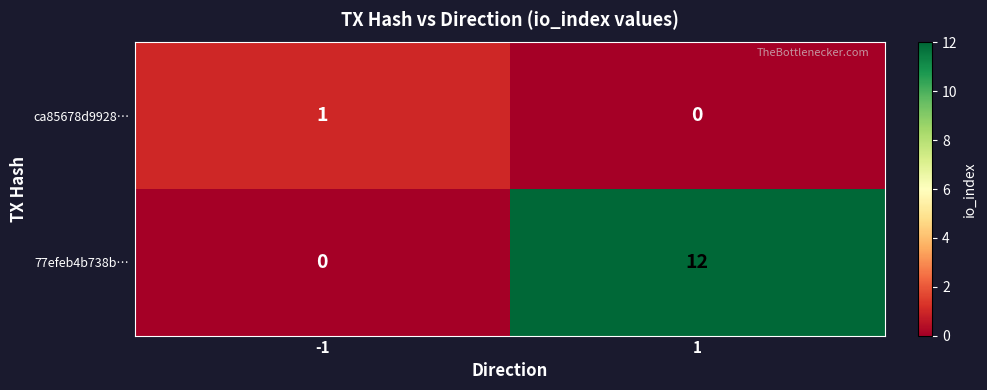

Is it true that ca85678d9928… equals 1 at -1?

True